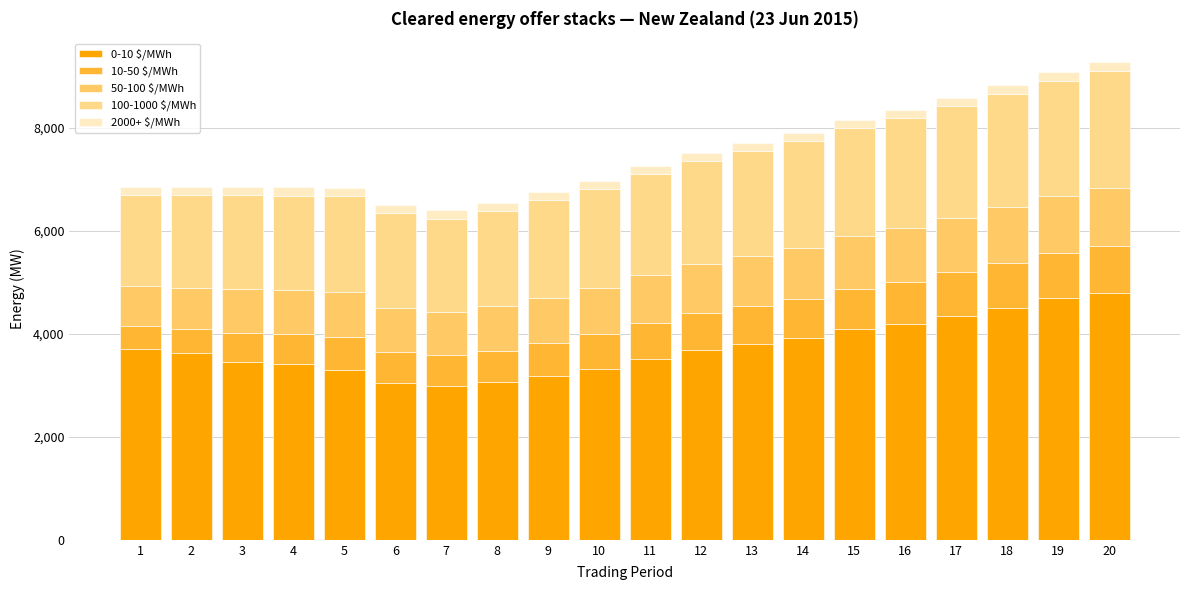

List the labels in order of 100-1000 $/MWh value, smallest first.

1, 2, 3, 7, 4, 6, 8, 5, 9, 10, 11, 12, 13, 14, 15, 16, 17, 18, 19, 20